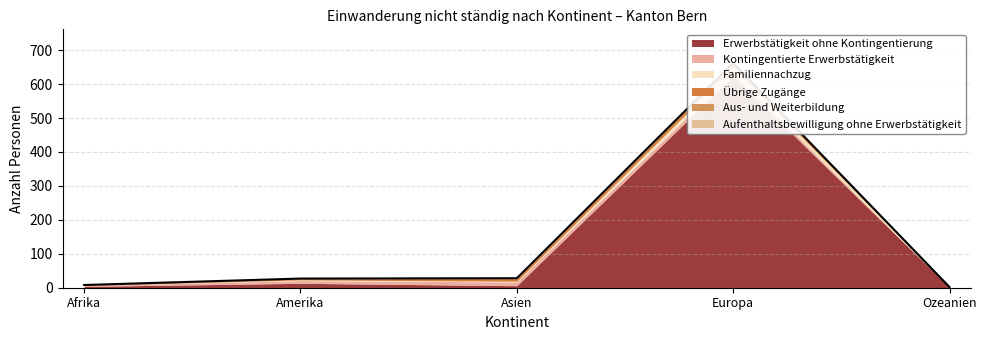

How many values in the Aus- und Weiterbildung series exceed 0?

2